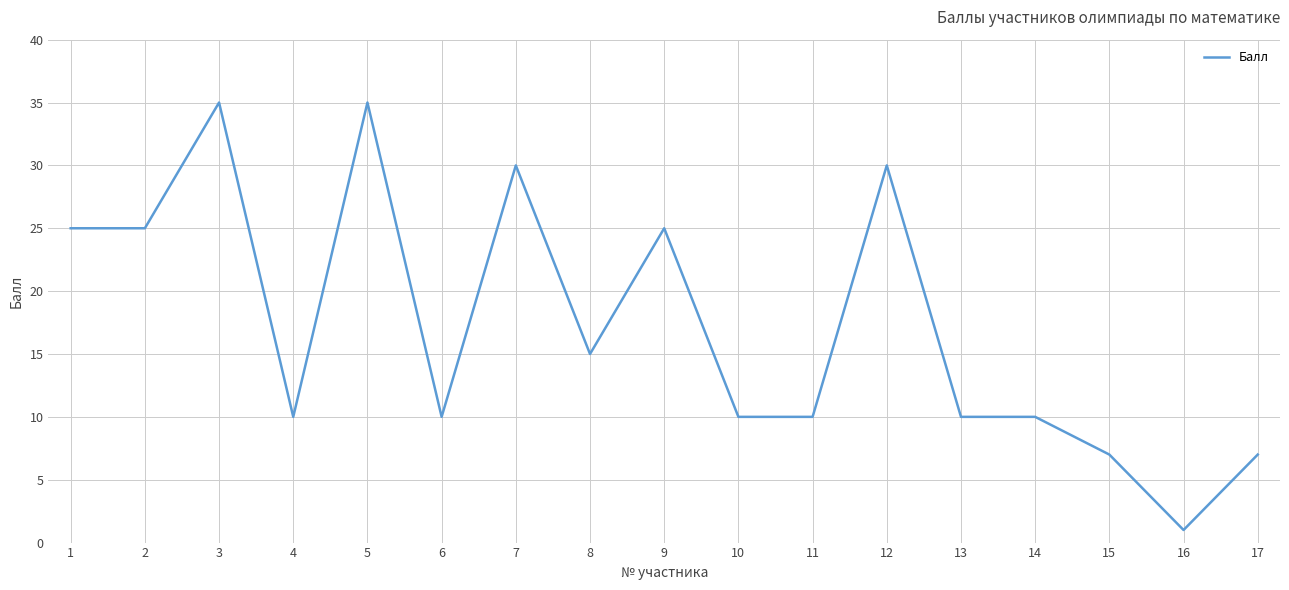

True or false: the data shows 43 at 2.

False